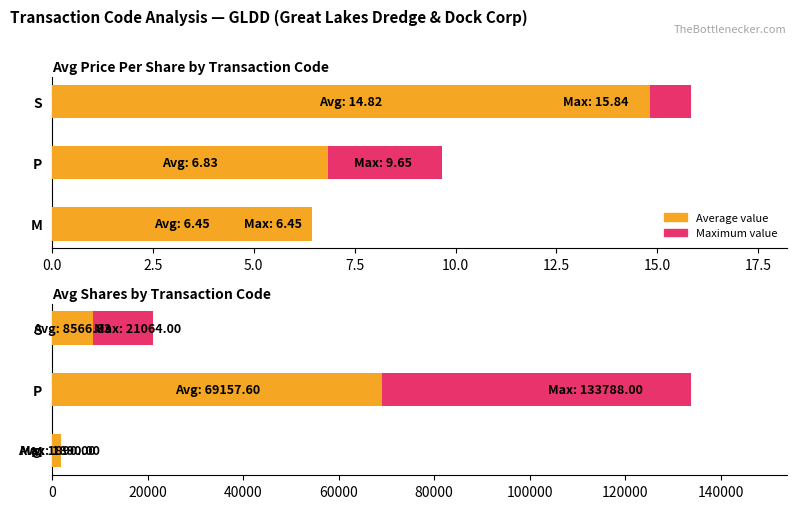

True or false: Average value has a value of 3696.9 at S.

False